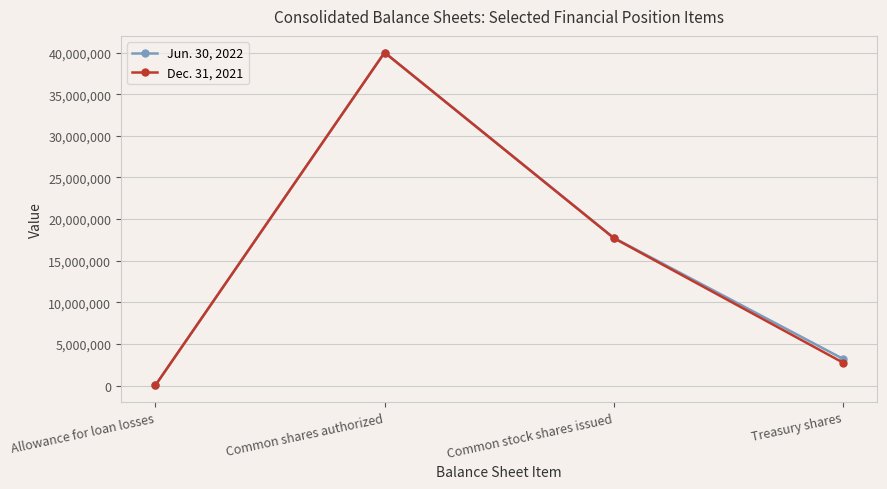

Is the value of Dec. 31, 2021 at Allowance for loan losses greater than the value of Jun. 30, 2022 at Common shares authorized?

No